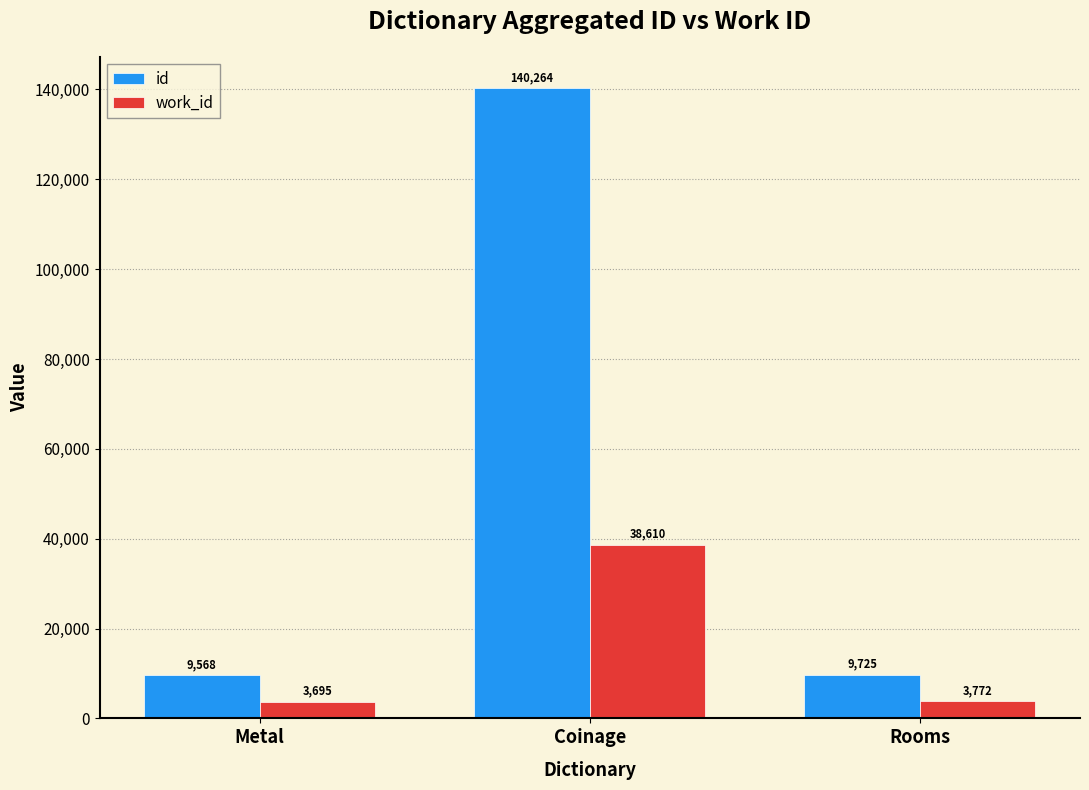

What is the value of the work_id bar at the 1st from the left?

3695